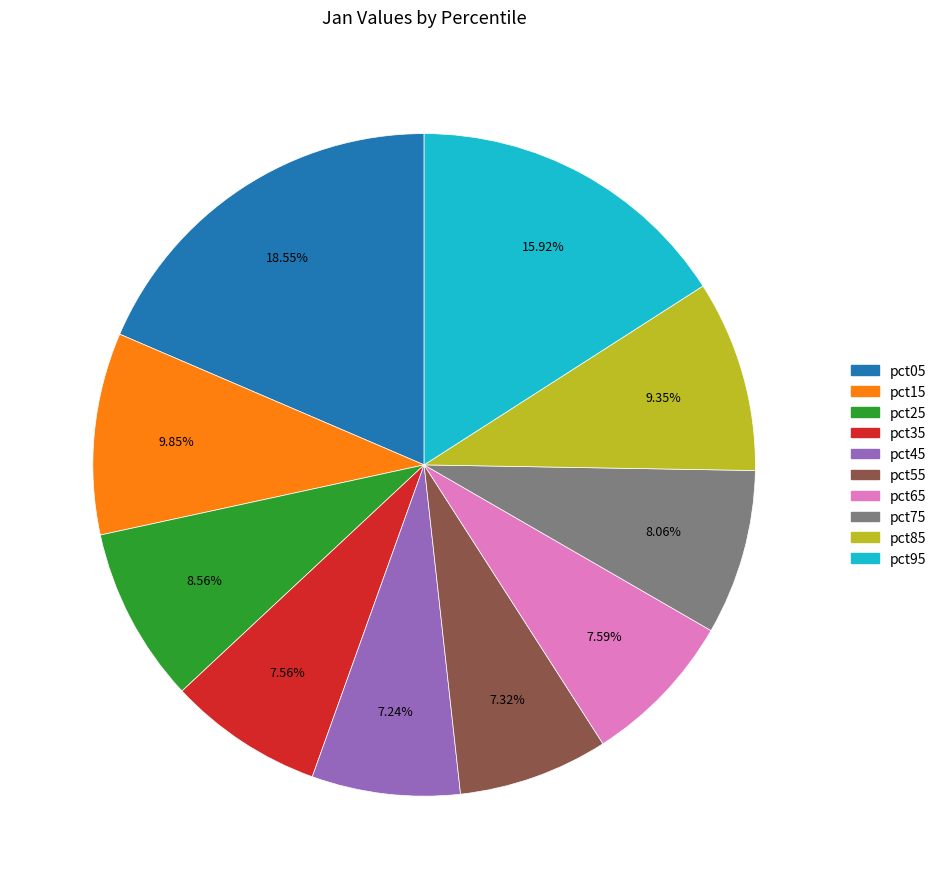

Between pct15 and pct05, which is larger?

pct05